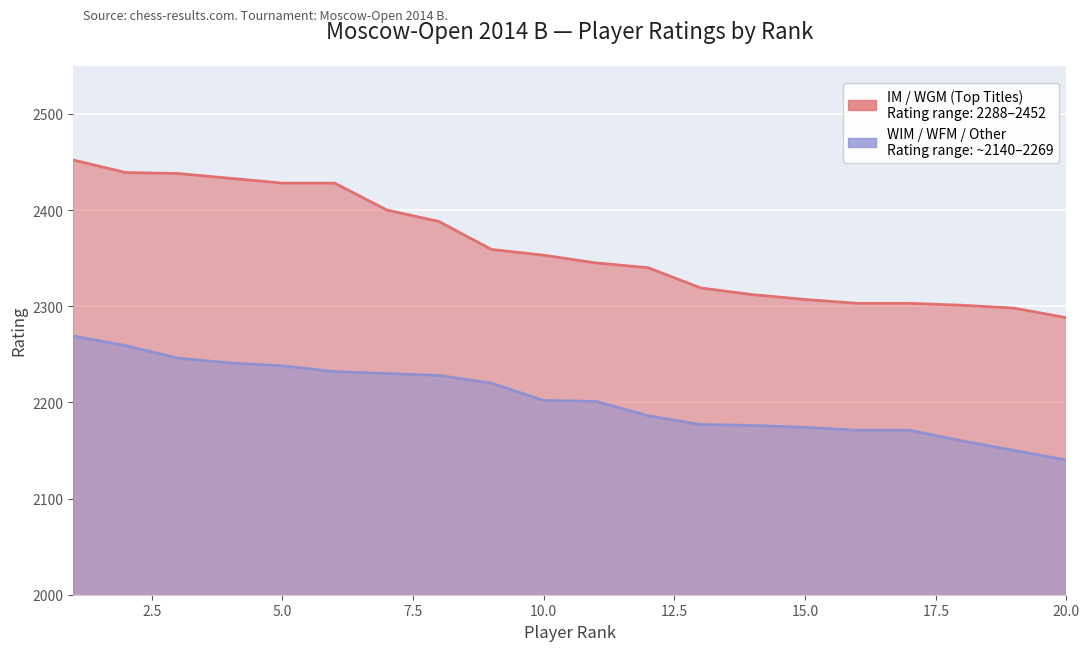

How many data points in WIM / WFM / Other are above 2202?

9